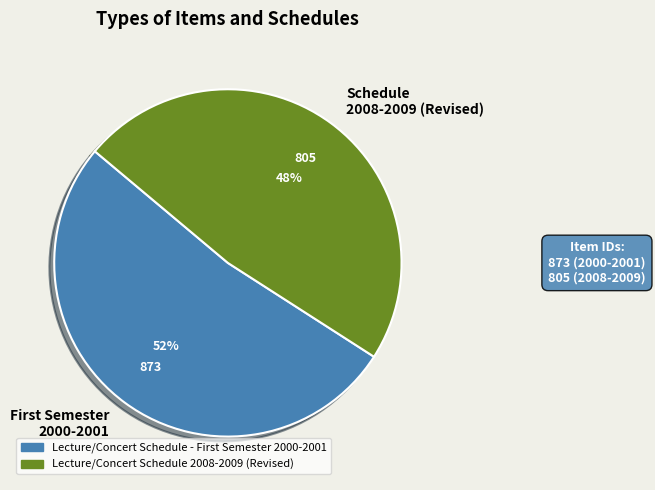

Which slice is the largest?

First Semester 2000-2001